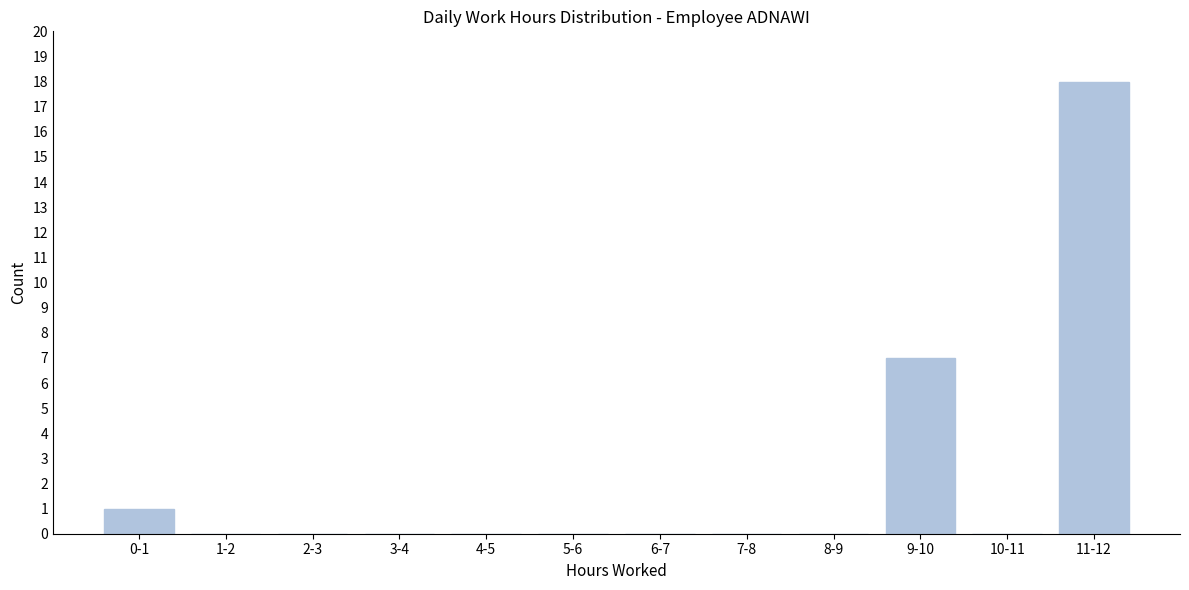

Reading left to right, what are all the values shown in this chart?

0-1=1	1-2=0	2-3=0	3-4=0	4-5=0	5-6=0	6-7=0	7-8=0	8-9=0	9-10=7	10-11=0	11-12=18